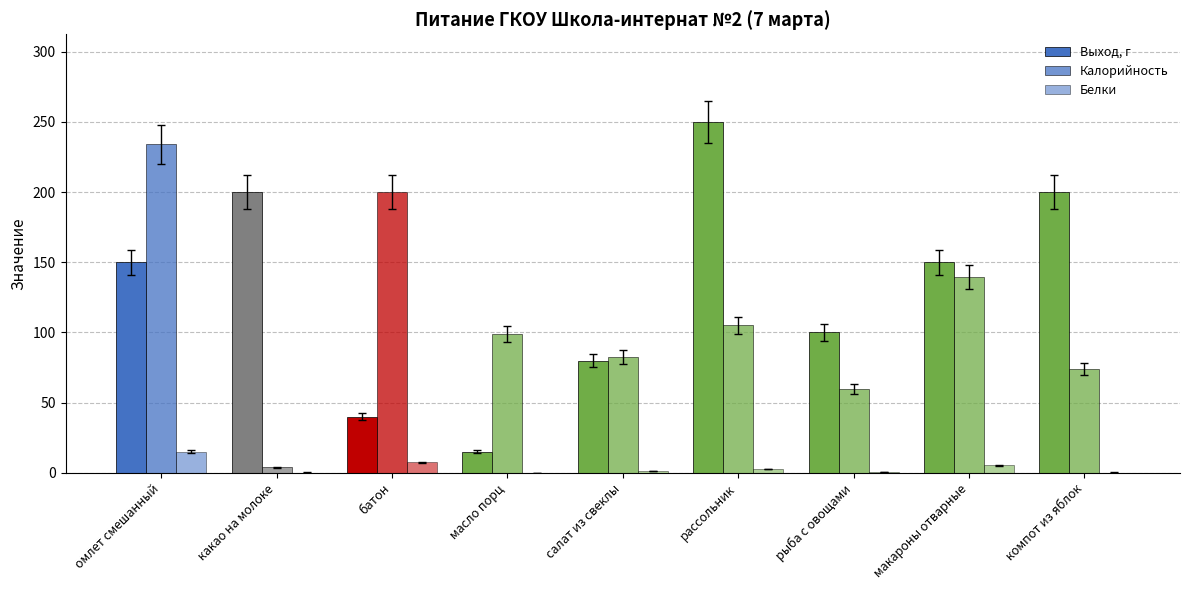

How many categories are shown in the chart?

9